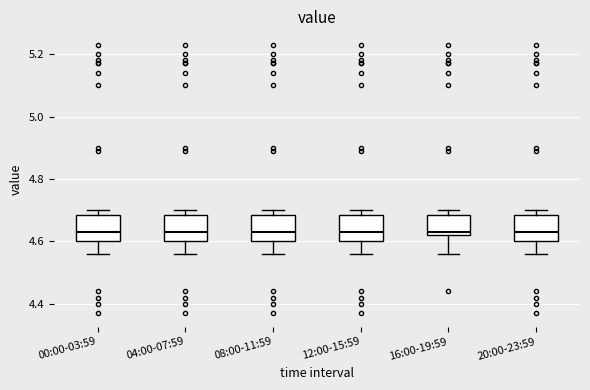

Reading left to right, transcribe this box plot: for each box, give where its median line is, the range the box spans, and where its two whiskers end, as read against the y-axis. The values are not printed on the chart, so give them approximately, as read against the axis.

00:00-03:59: median 4.64, box 4.60 to 4.68, whiskers 4.56 to 4.70
04:00-07:59: median 4.64, box 4.60 to 4.68, whiskers 4.56 to 4.70
08:00-11:59: median 4.64, box 4.60 to 4.68, whiskers 4.56 to 4.70
12:00-15:59: median 4.64, box 4.60 to 4.68, whiskers 4.56 to 4.70
16:00-19:59: median 4.64, box 4.62 to 4.68, whiskers 4.56 to 4.70
20:00-23:59: median 4.64, box 4.60 to 4.68, whiskers 4.56 to 4.70